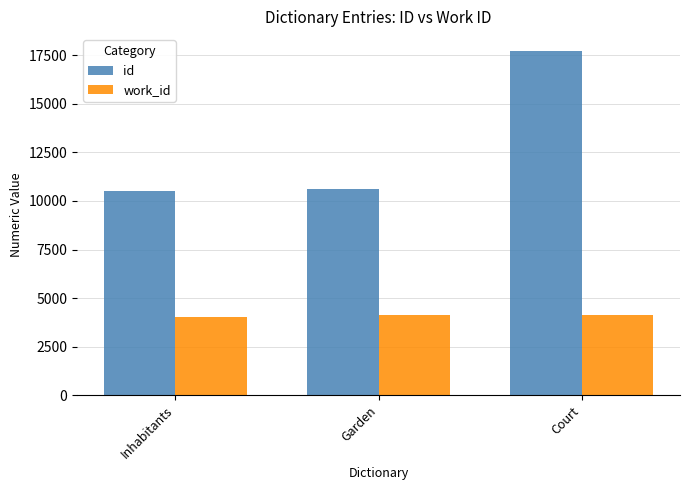

What is the difference between the id values at Court and Inhabitants?

7169